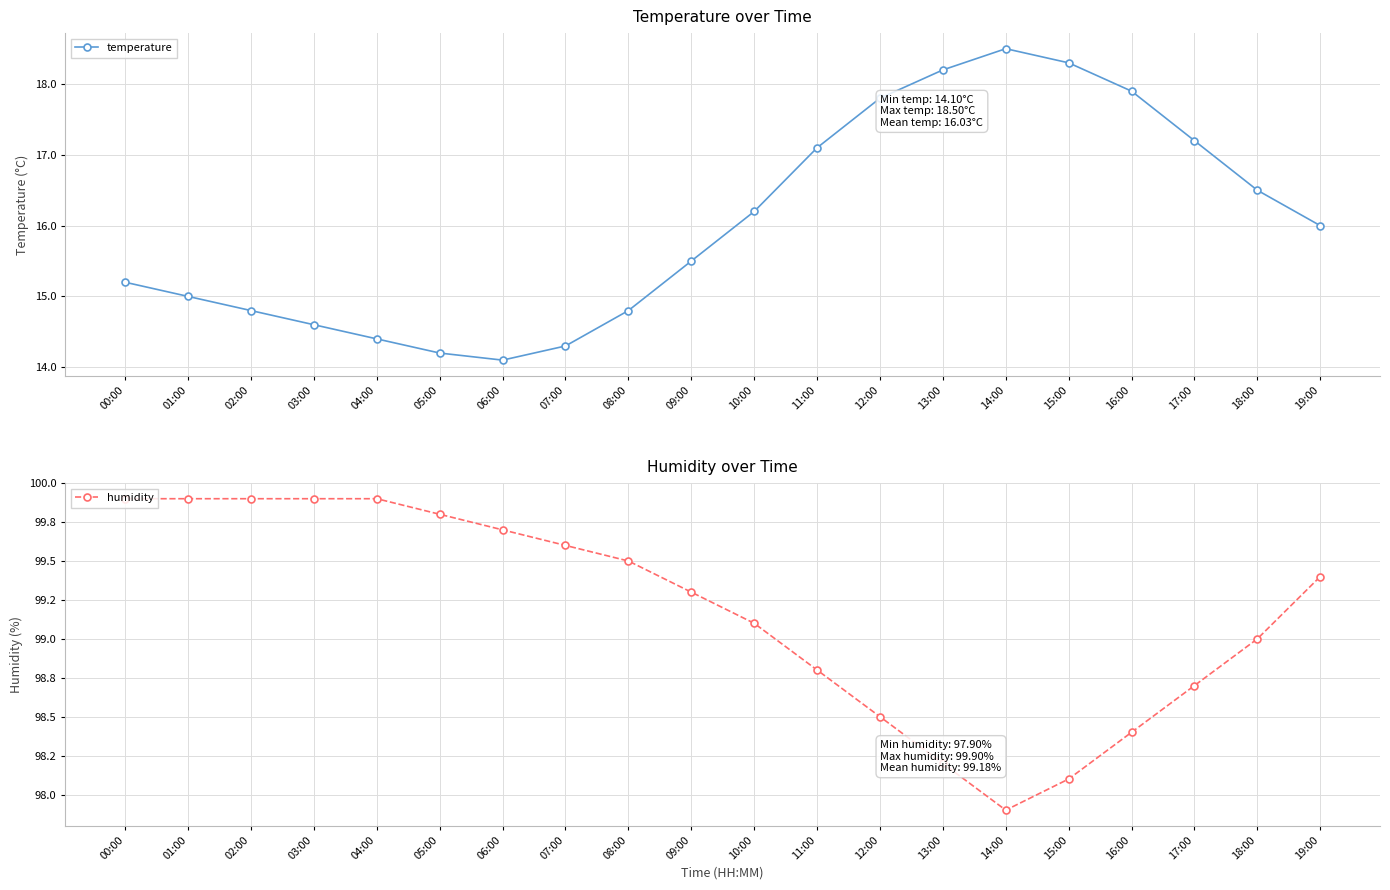

Rank the series at 05:00 from lowest to highest value.

temperature, humidity